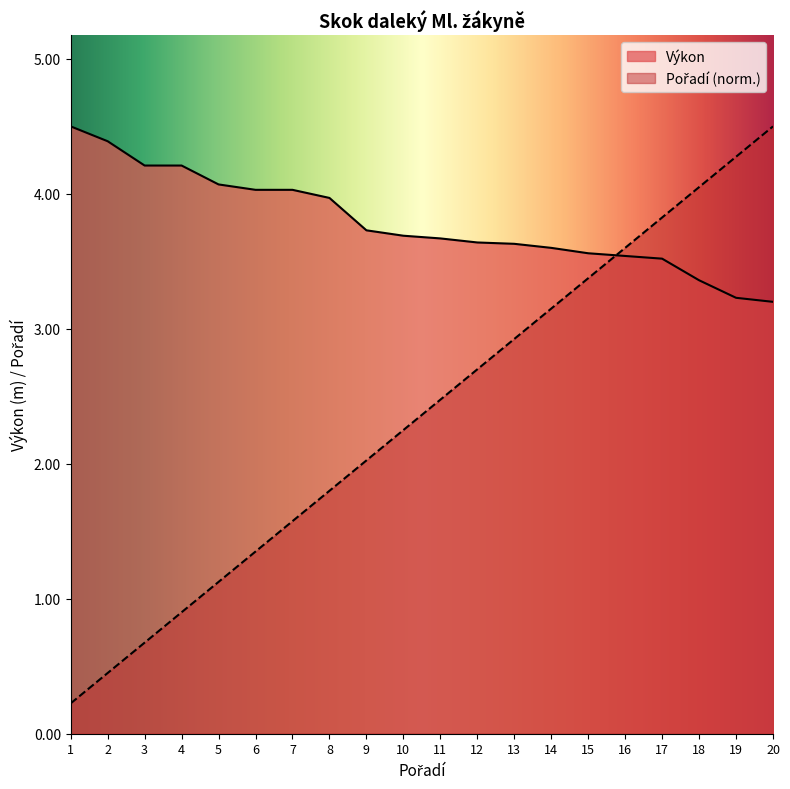

At which category is the sum across all series the highest?

20